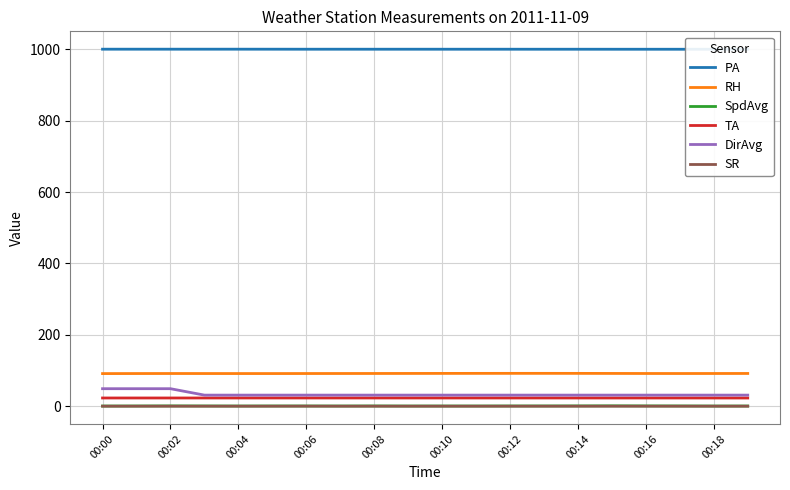

Does the chart have visible grid lines?

Yes